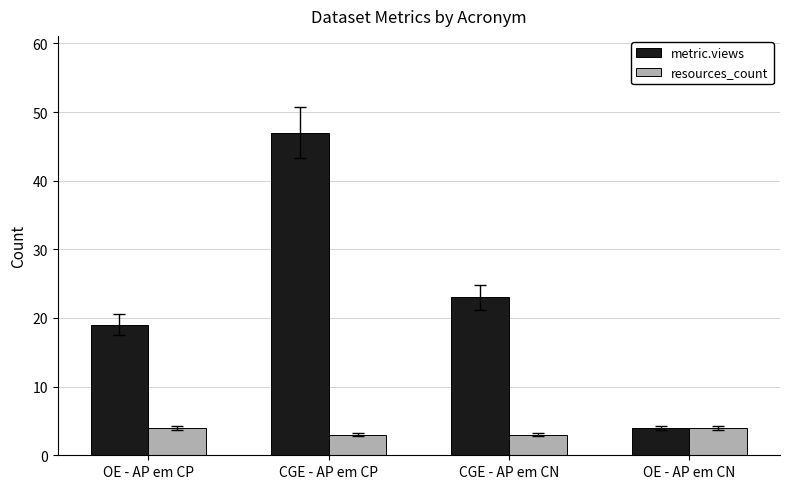

What position from the right is OE - AP em CN?

1